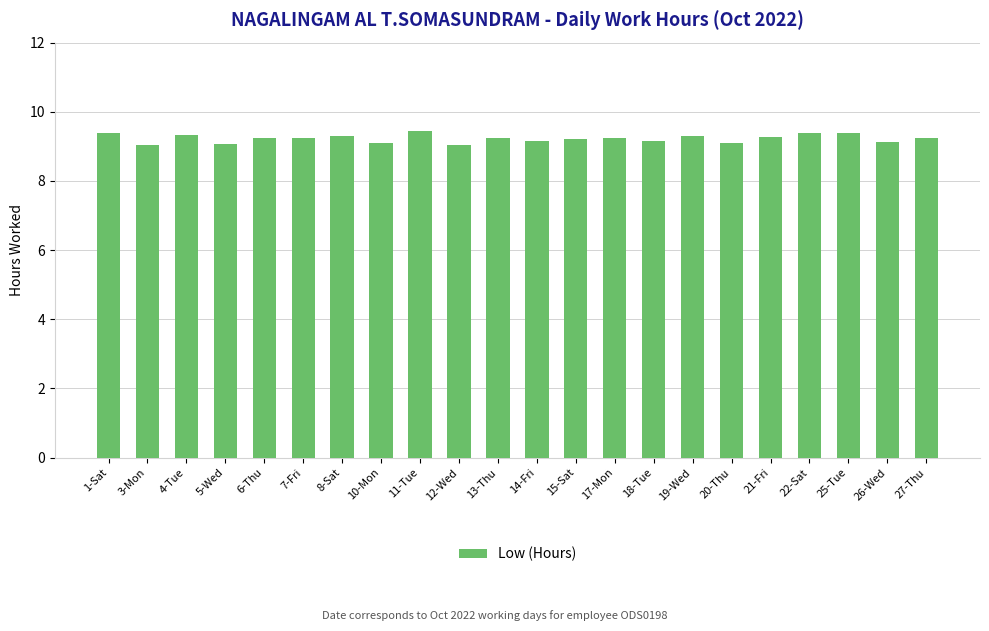

What is the difference between the maximum and second lowest values?

0.4